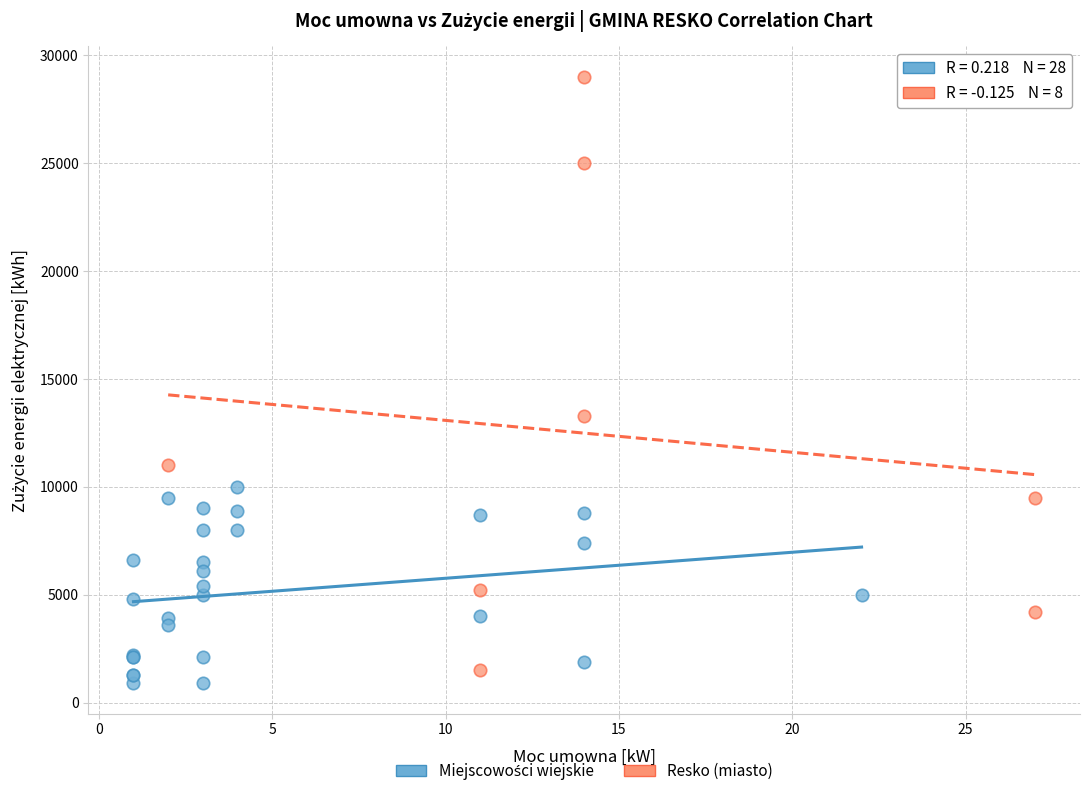

Which series reaches the maximum Y coordinate?

Resko (miasto)